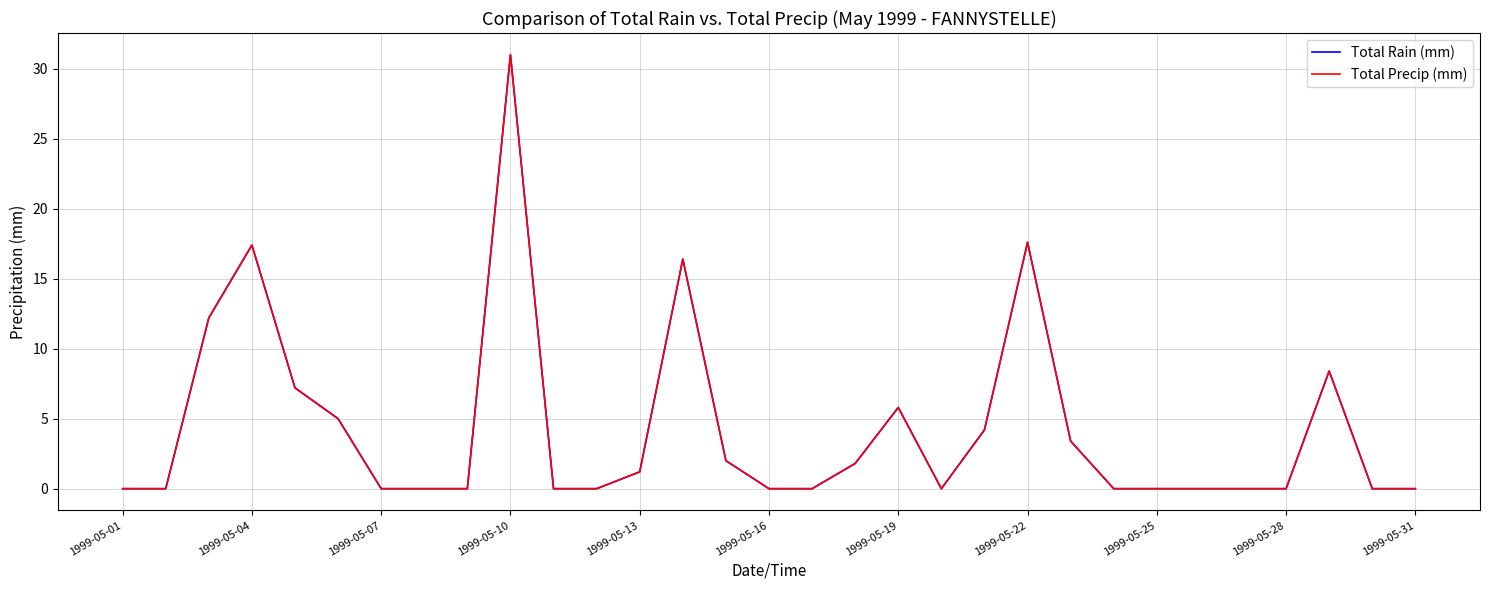

Does the chart have visible grid lines?

Yes